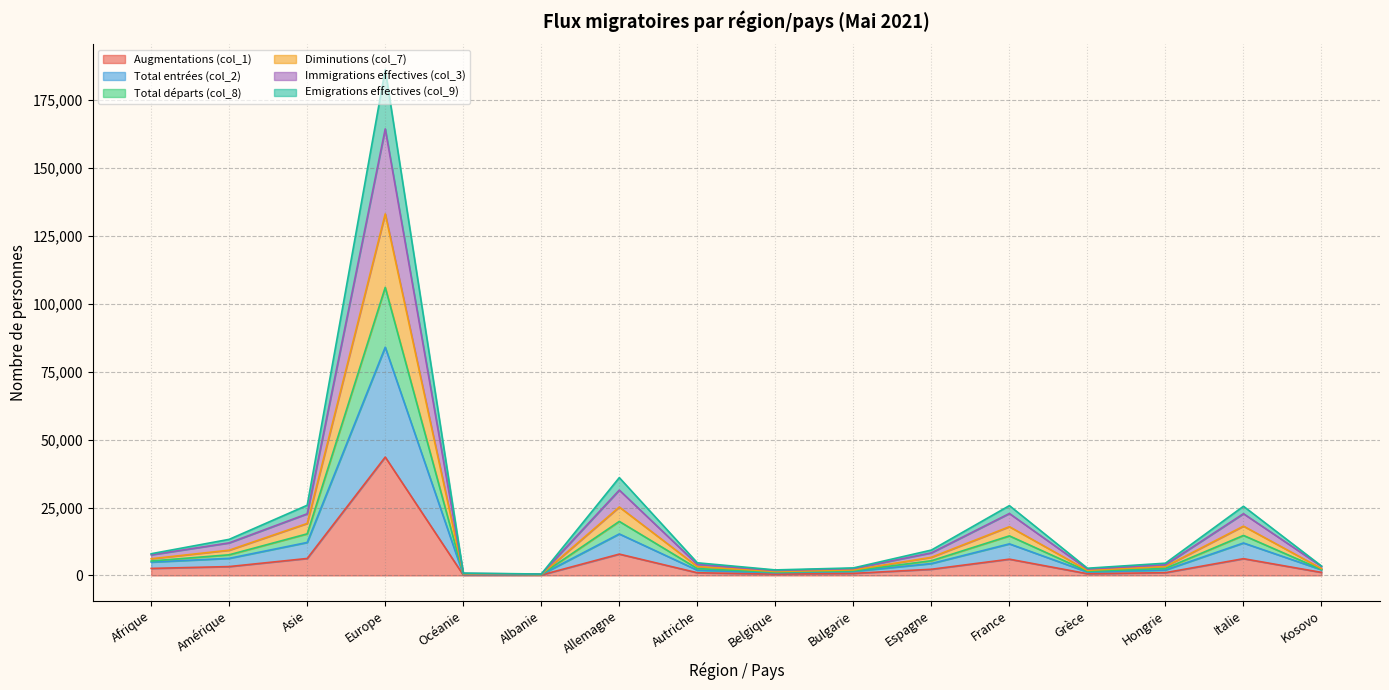

What are all the series names shown in the legend?

Augmentations (col_1), Total entrées (col_2), Total départs (col_8), Diminutions (col_7), Immigrations effectives (col_3), Emigrations effectives (col_9)